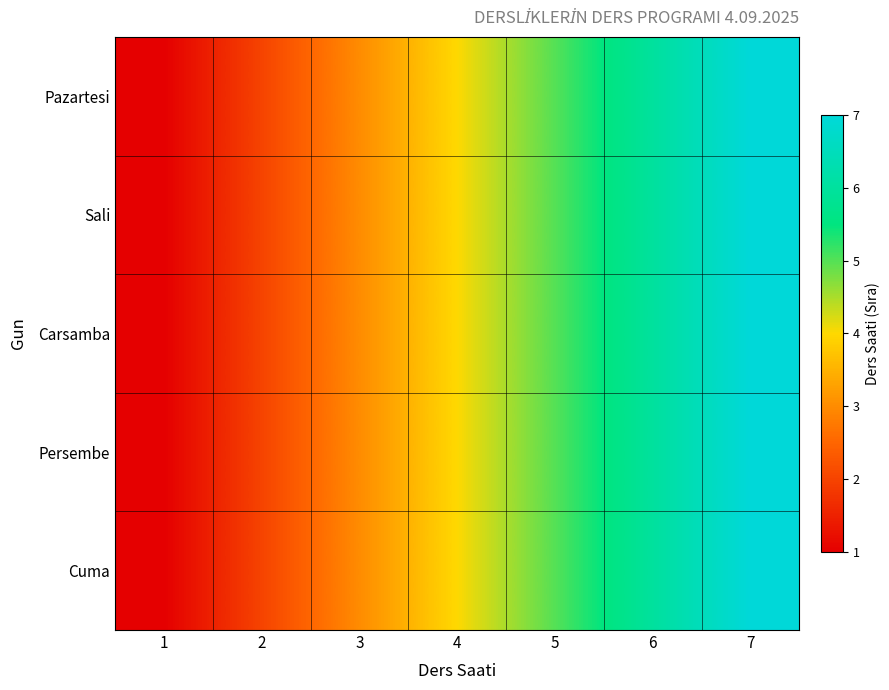

Which series has the widest spread of values?

Pazartesi